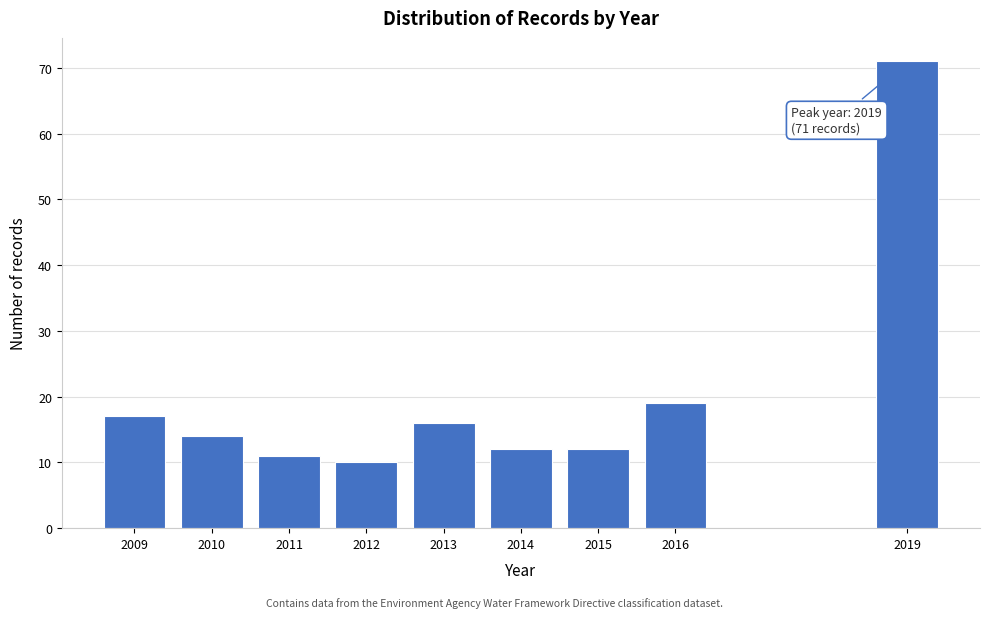

Reading left to right, list all the values displayed in this chart.

2009=17	2010=14	2011=11	2012=10	2013=16	2014=12	2015=12	2016=19	2019=71